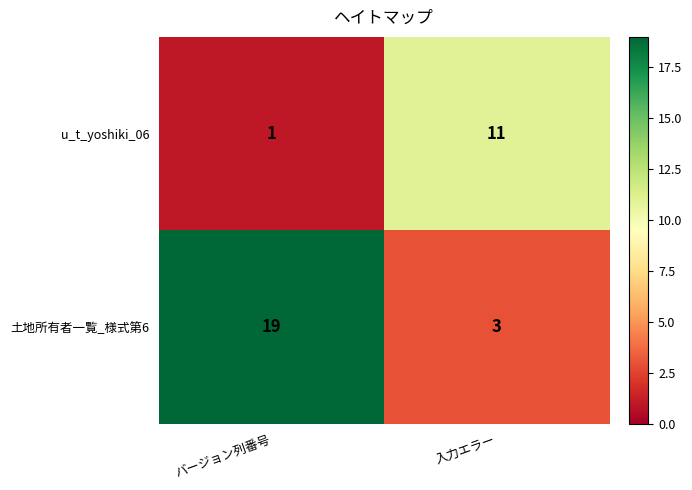

Rank the series by their average value, from highest to lowest.

土地所有者一覧_様式第6, u_t_yoshiki_06